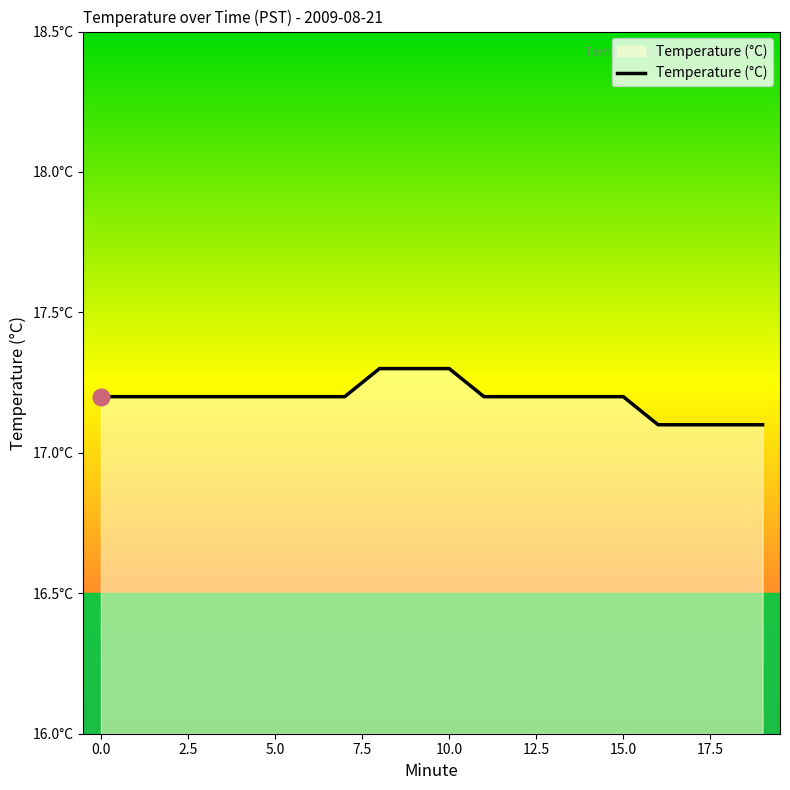

Is this an area chart (filled region under the line)?

Yes